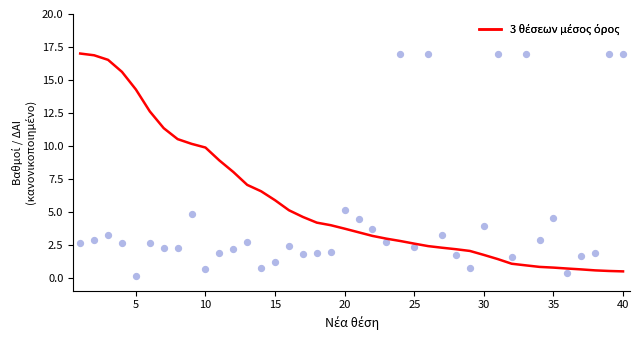

At how many categories does at least one series exceed 4?

27